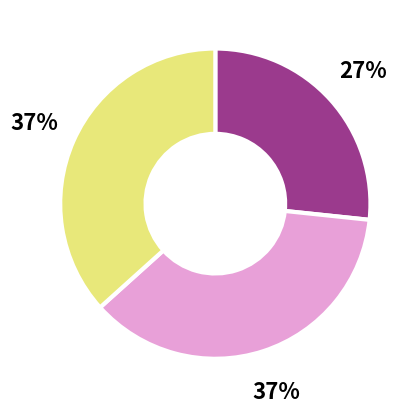

To the nearest percent, what is the average slice percentage?

33%